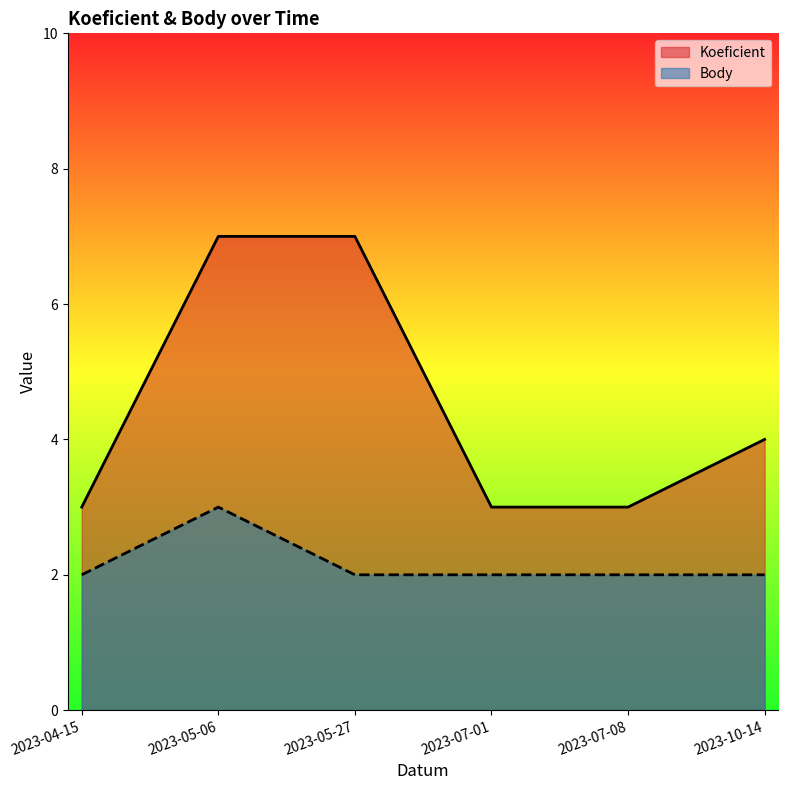

Which category has the lowest value in the Koeficient series?

2023-04-15